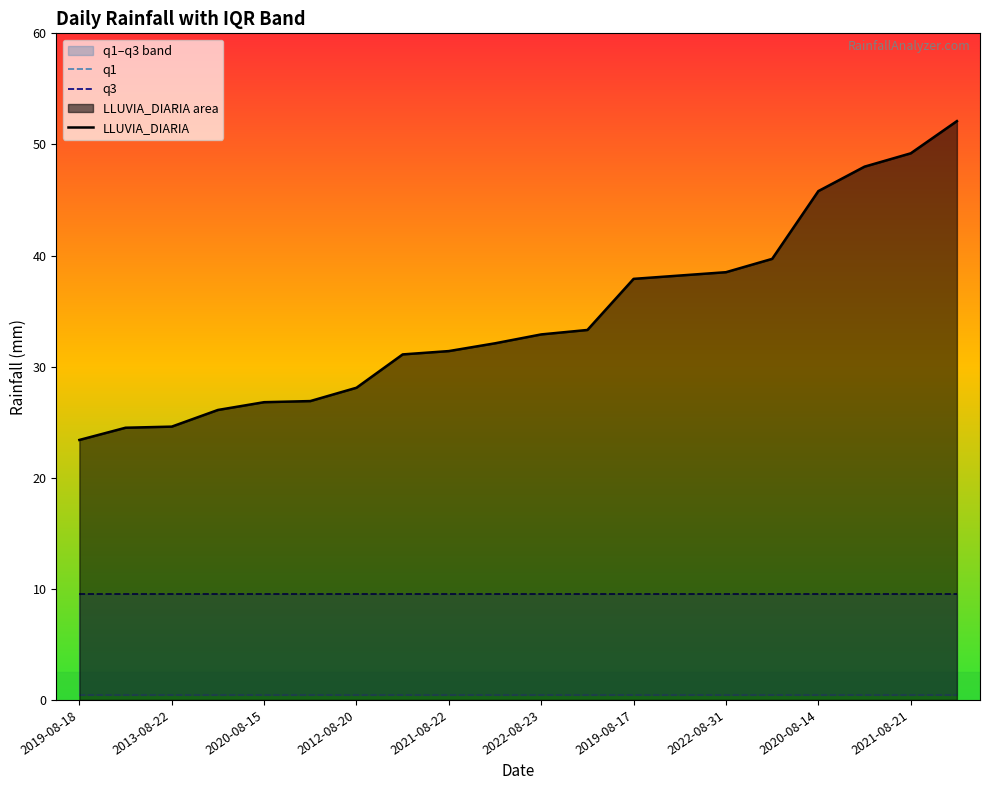

What are all the series names shown in the legend?

q1, q3, LLUVIA_DIARIA